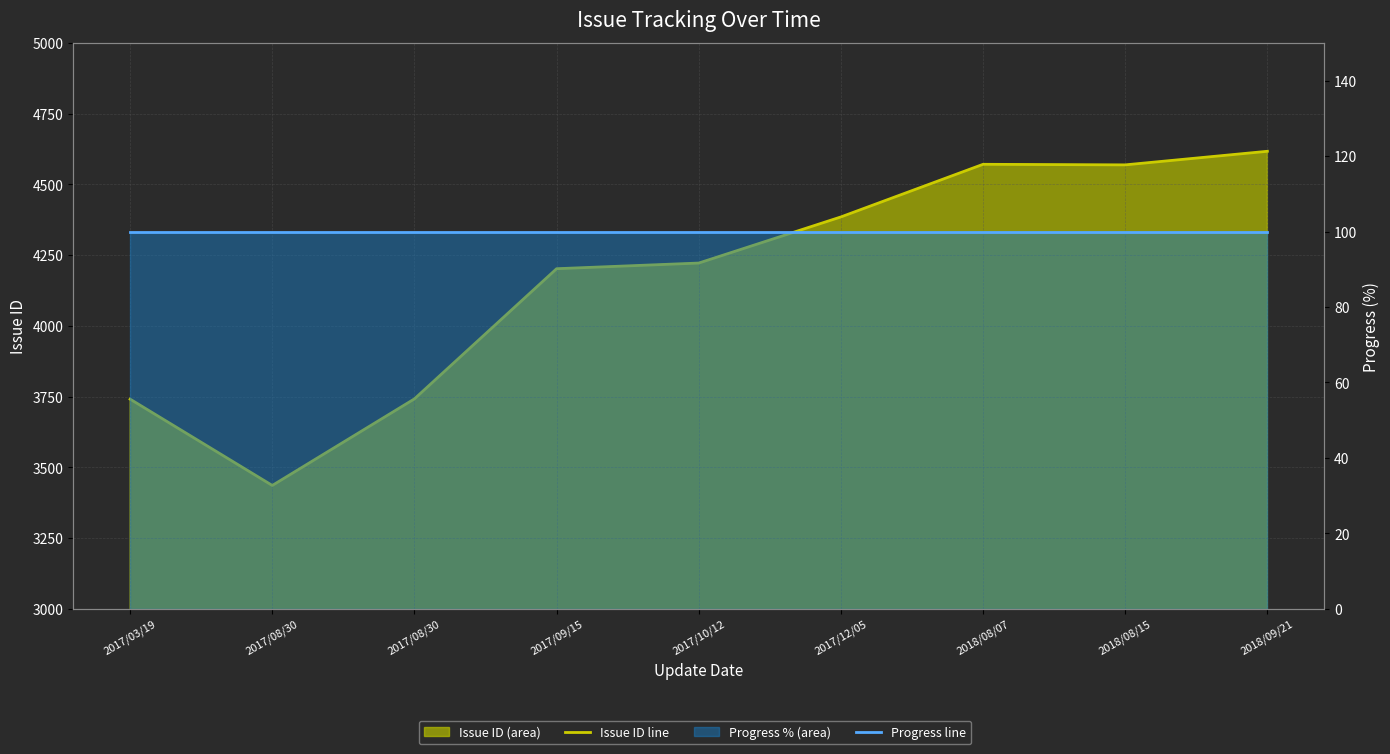

The Progress line series shows 134 at 2017/10/12. True or false?

False